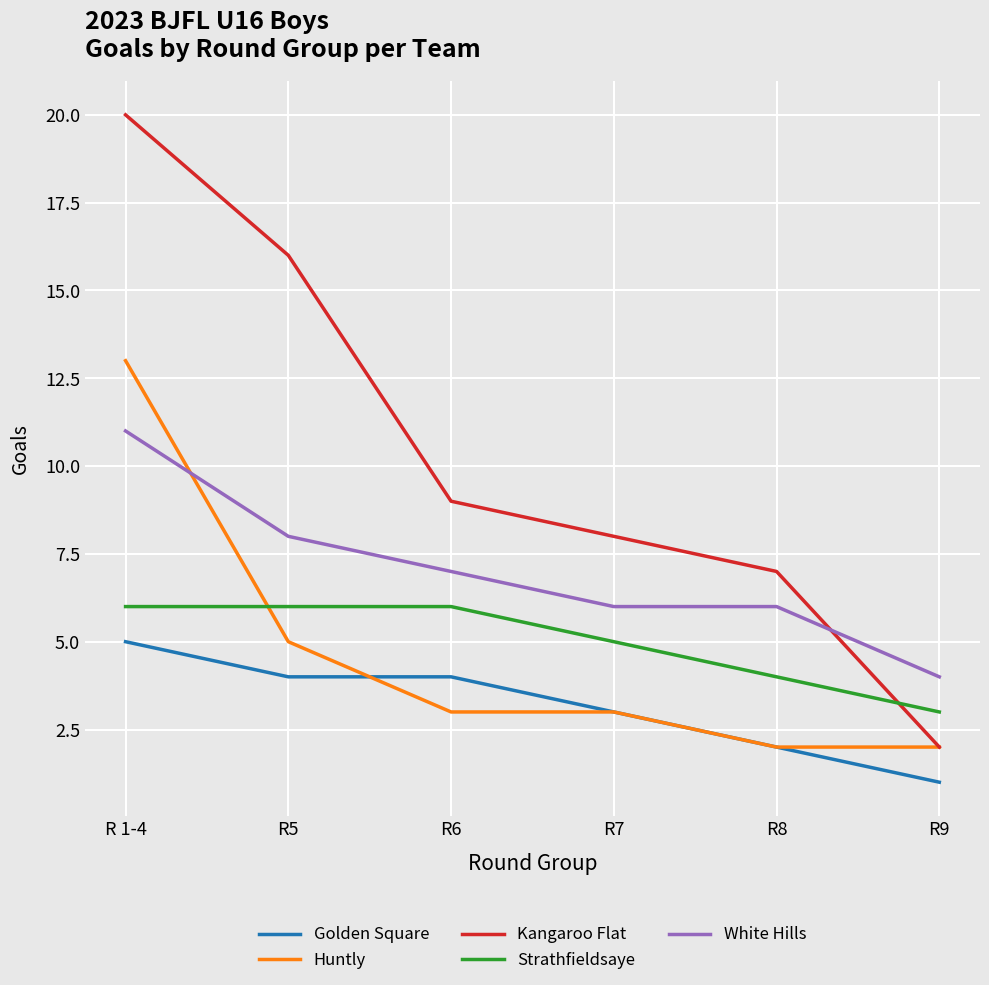

Which category has the highest value across all series?

R 1-4